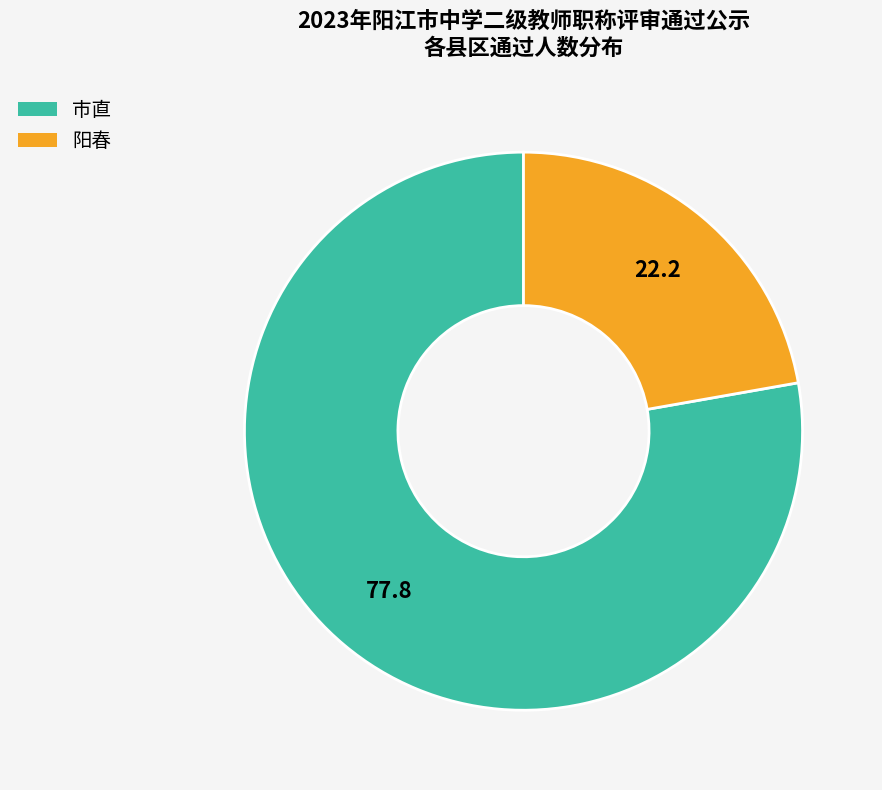

Which has a higher value, 阳春 or 市直?

市直